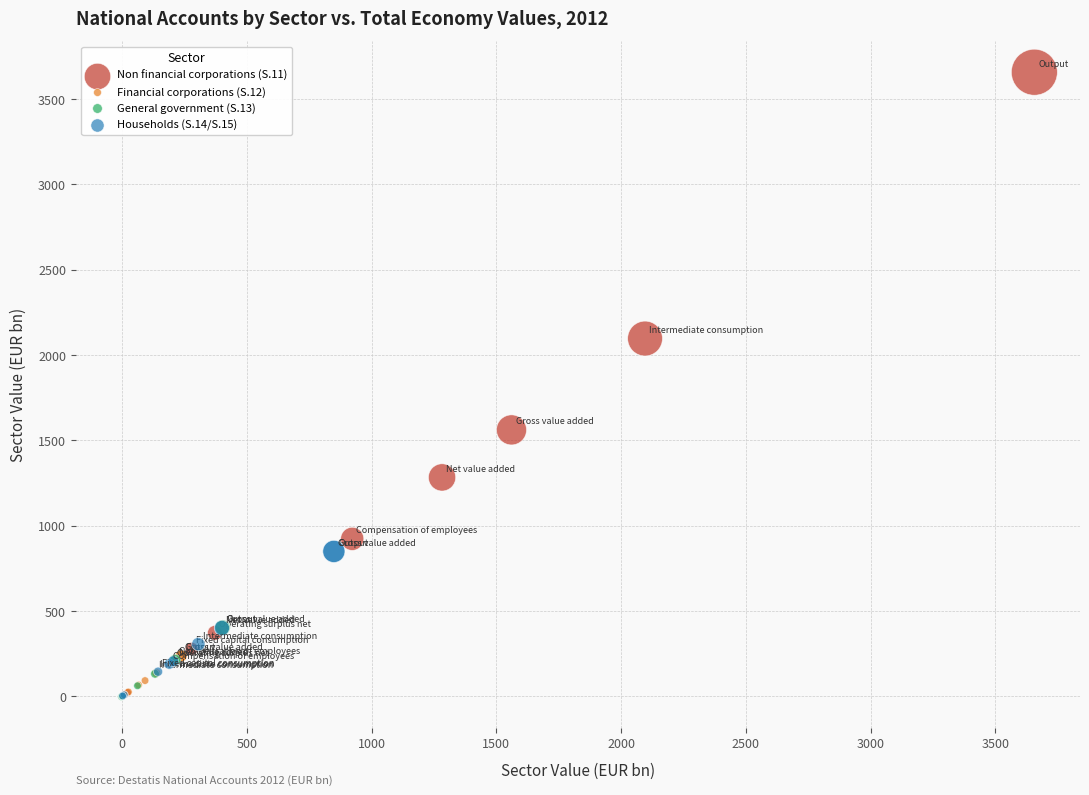

Which series reaches the maximum Y coordinate?

Non financial corporations (S.11)